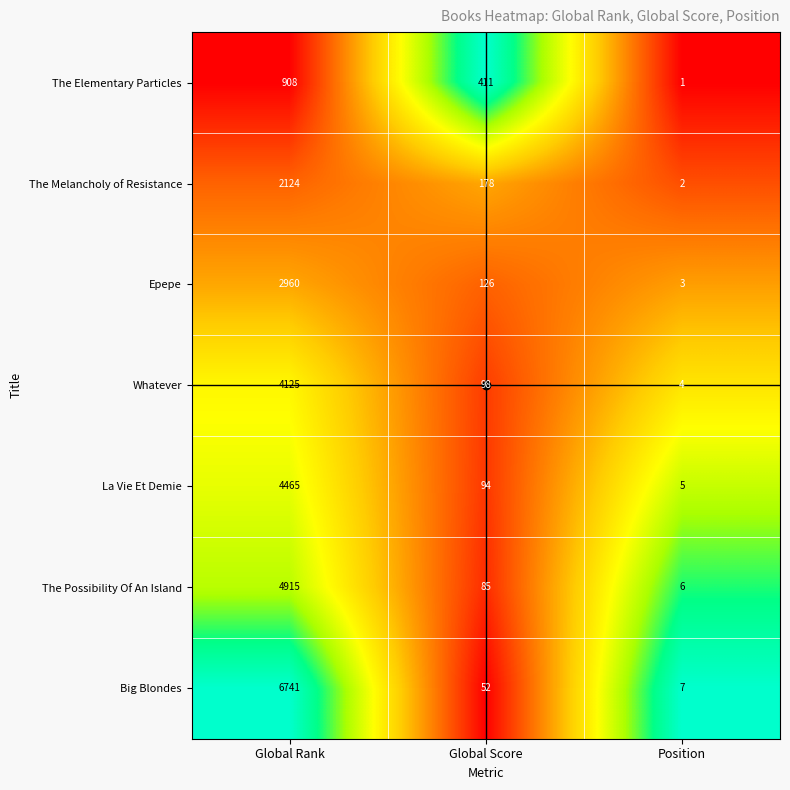

What is the difference between the maximum and minimum values in the Big Blondes series?

6734